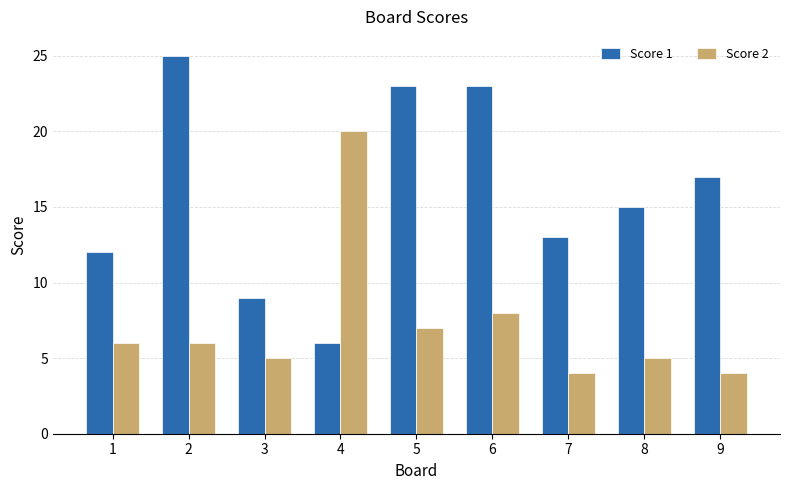

The Score 2 series shows 20 at 4. True or false?

True